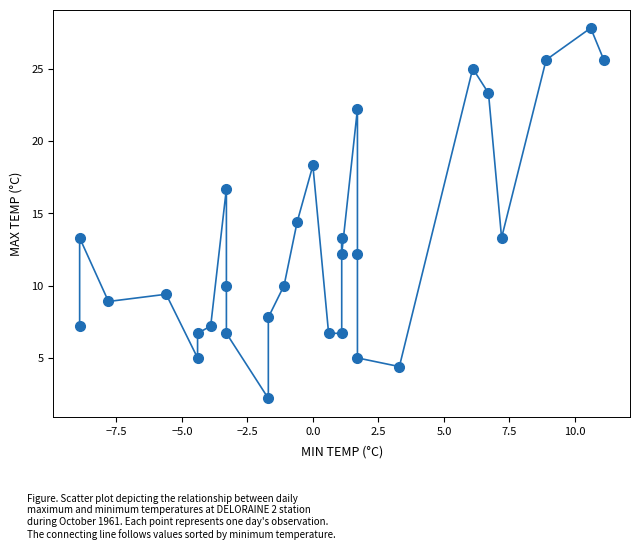

What is the range of X values (max minus min)?

20.0